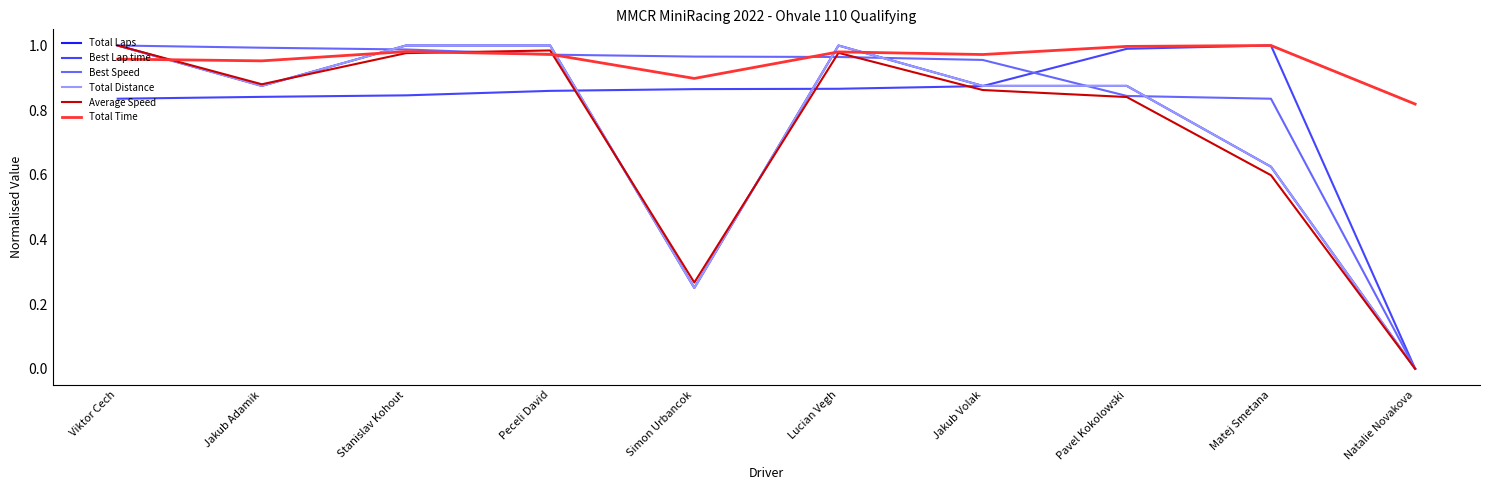

Rank the series at Pavel Kokolowski from highest to lowest value.

Total Time, Best Lap time, Total Laps, Total Distance, Best Speed, Average Speed